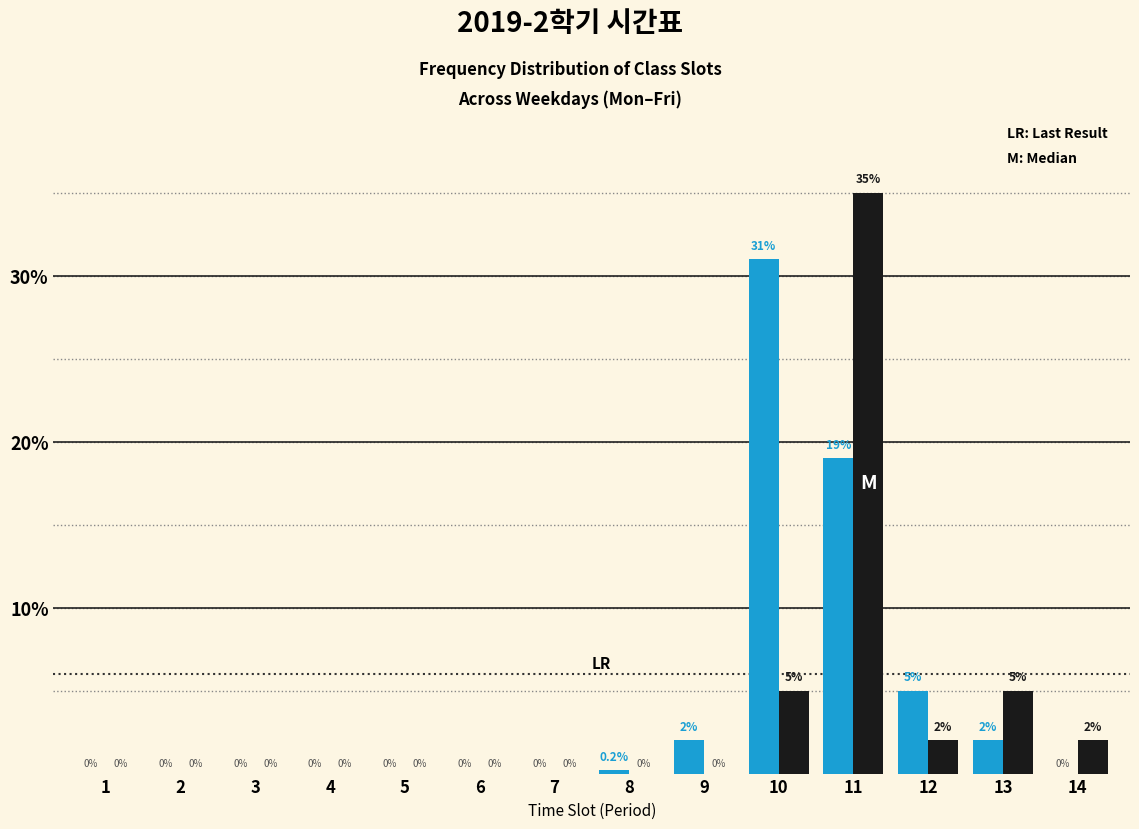

At which category is the sum across all series the highest?

11